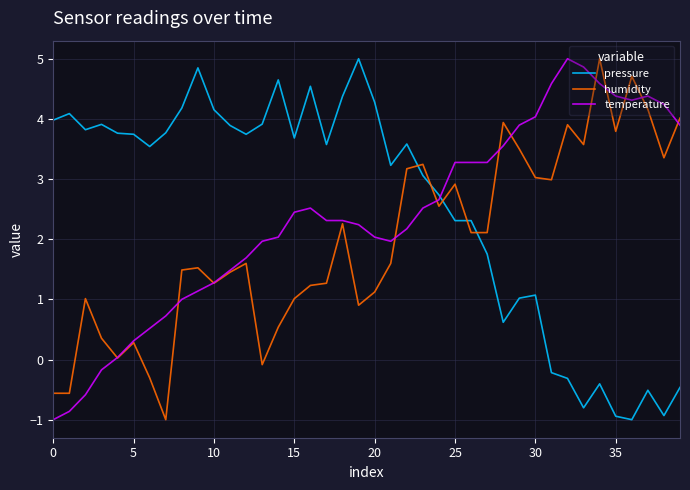

True or false: humidity and pressure intersect in this chart.

True